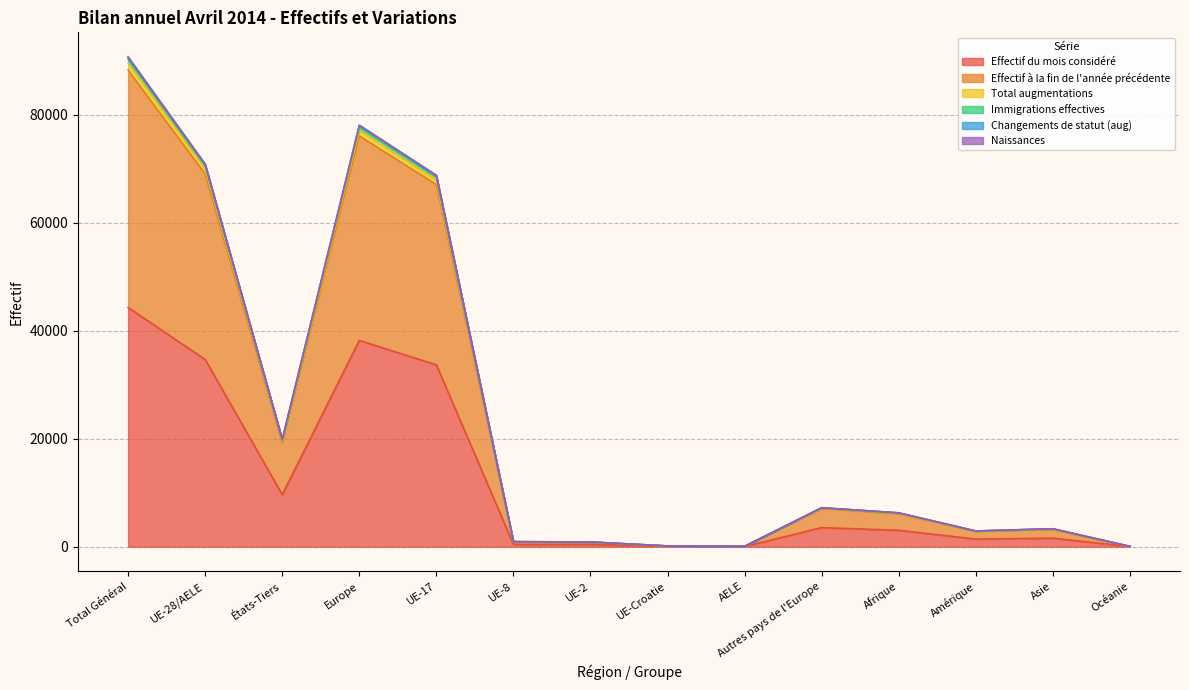

What position from the right is Europe?

11